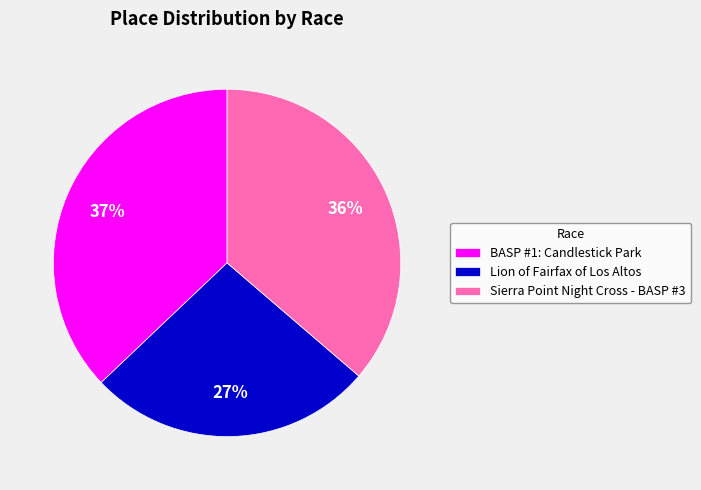

To the nearest percent, what percentage of the pie is Lion of Fairfax of Los Altos?

27%